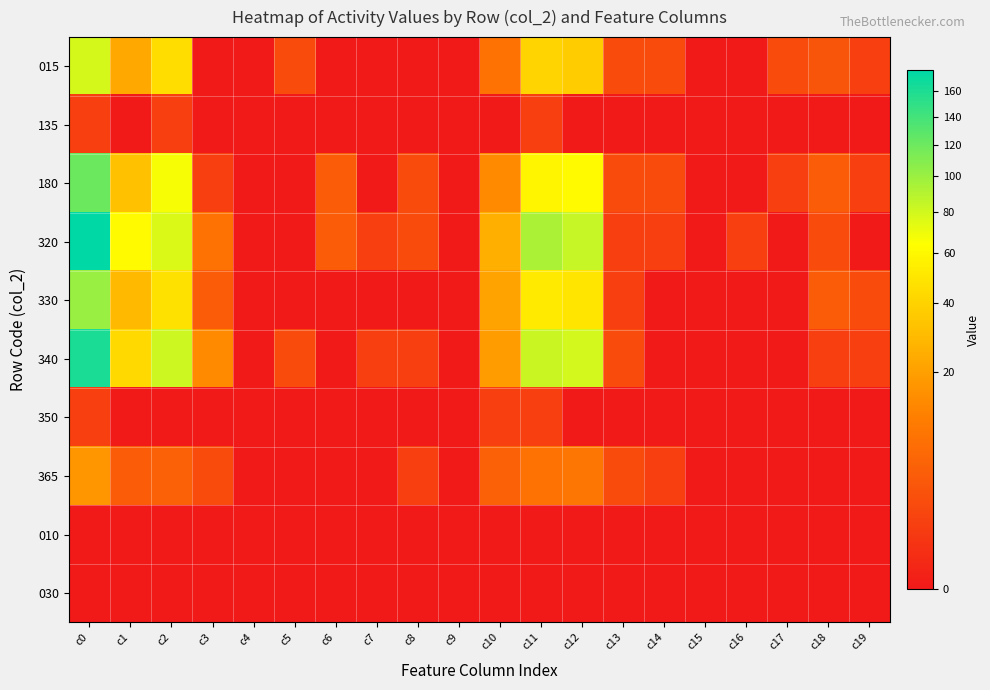

At which category is the sum across all series the highest?

c0